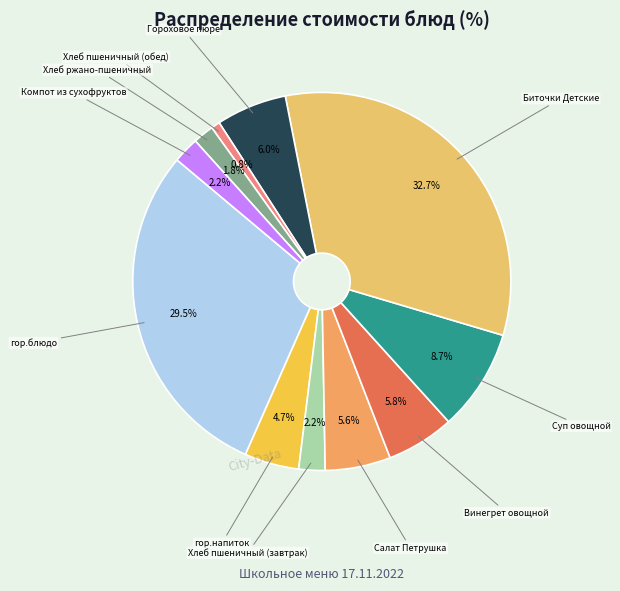

To the nearest percent, what is the difference between the largest and smallest slice percentages?

32%